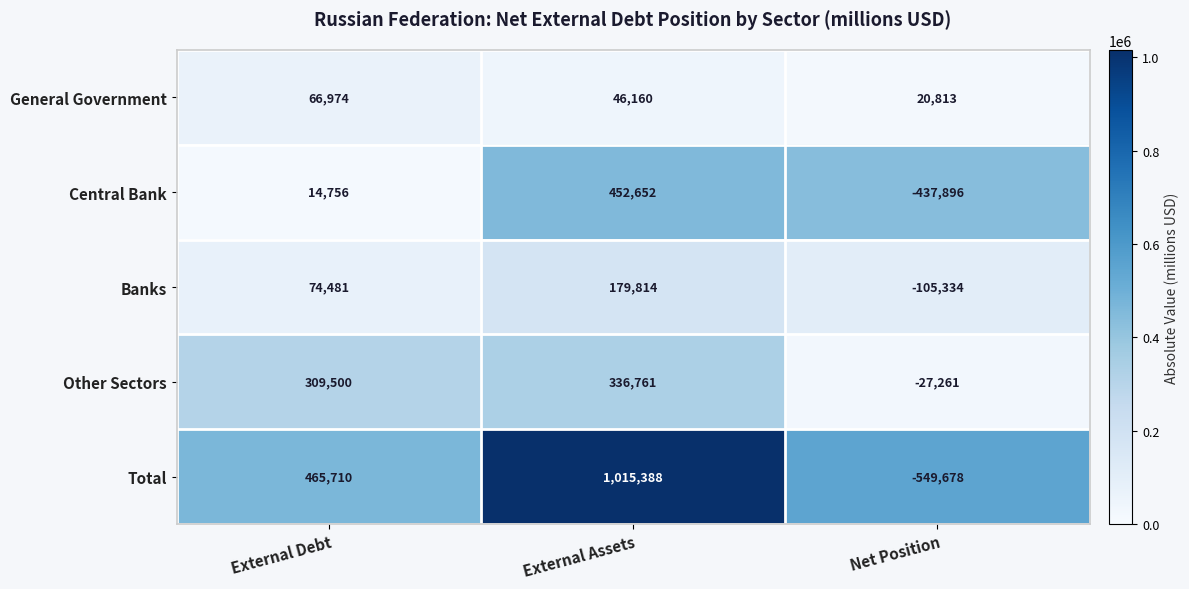

Which series has the largest total across all categories?

Total